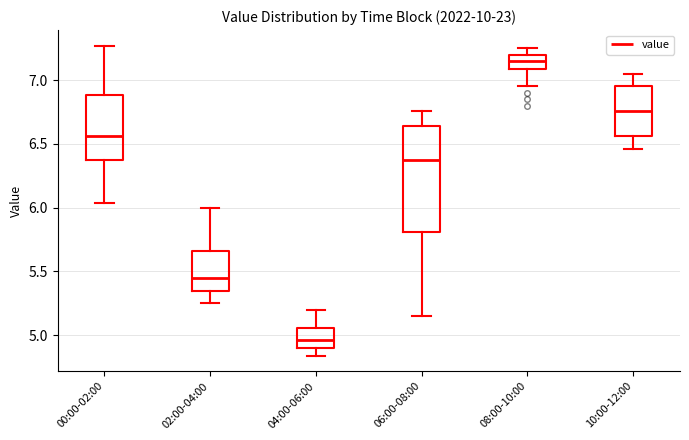

Which box is the tallest, from its lower edge to its upper edge?

06:00-08:00